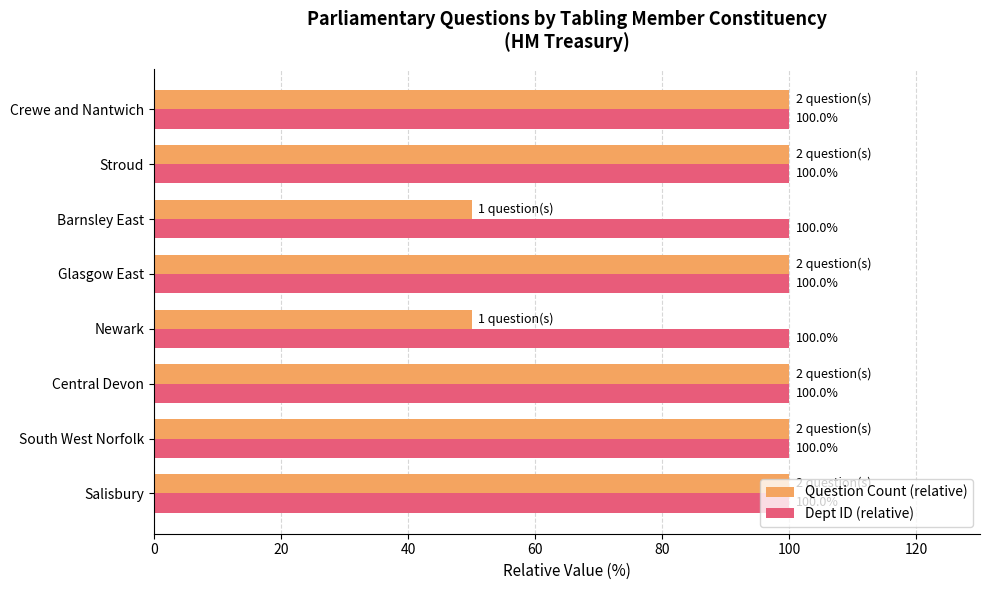

What are all the series names shown in the legend?

Question Count (relative), Dept ID (relative)